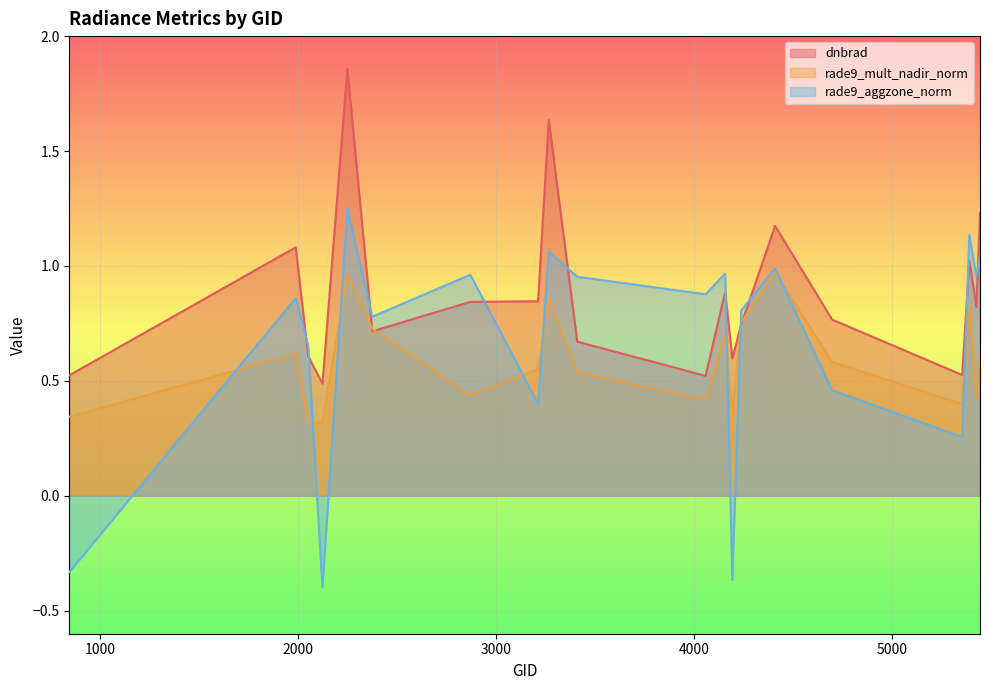

List the series in order of their overall mean, highest first.

dnbrad, rade9_aggzone_norm, rade9_mult_nadir_norm